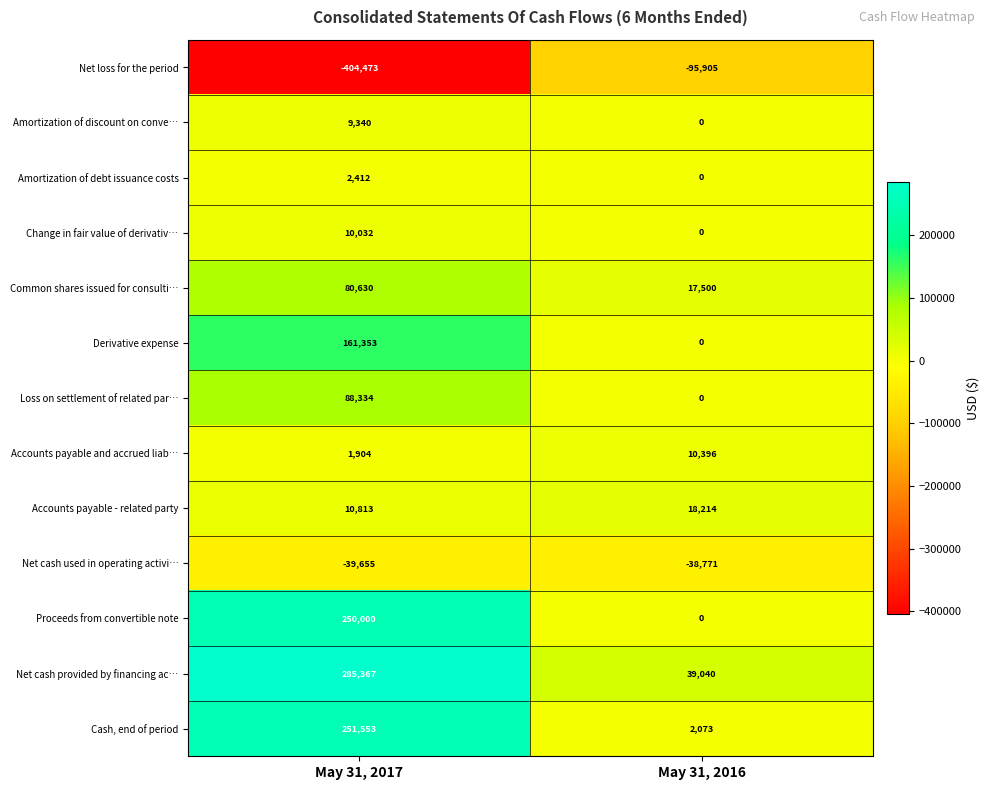

List the labels in order of Net loss for the period value, largest first.

May 31, 2016, May 31, 2017